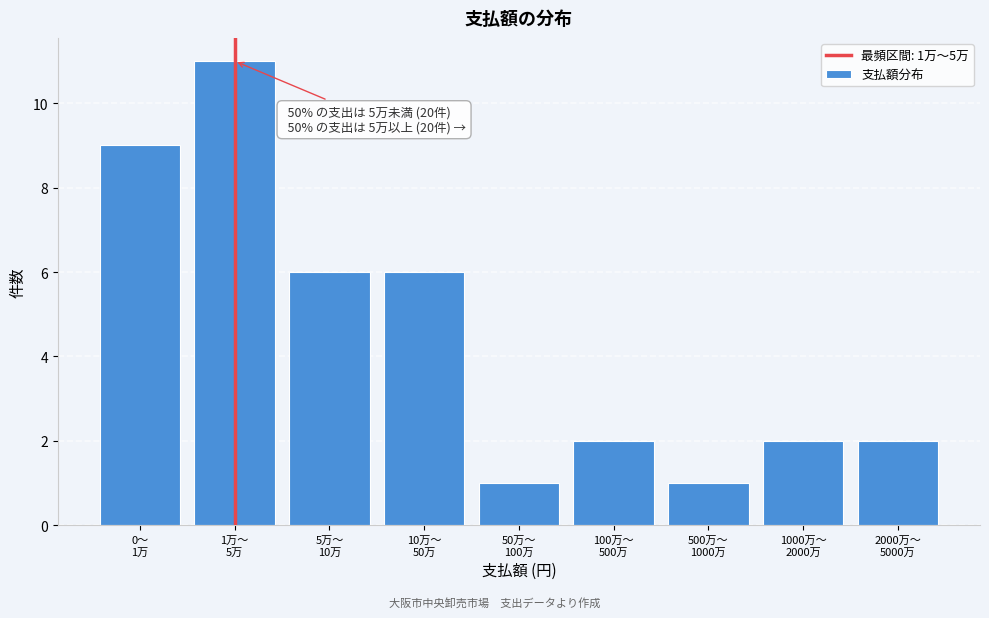

Reading left to right, list all the values displayed in this chart.

9	11	6	6	1	2	1	2	2